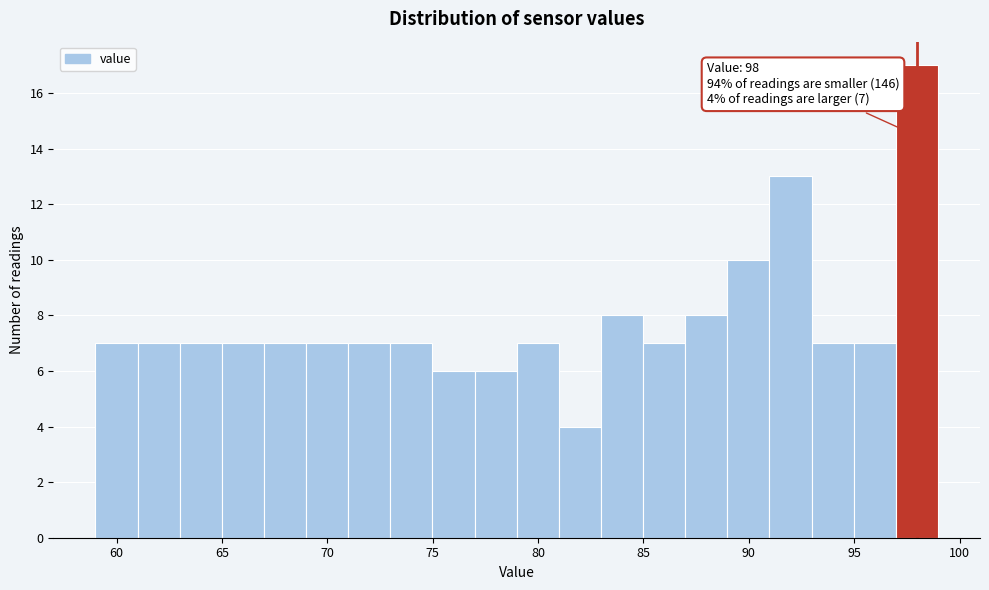

Read against the x-axis, roughly where is the centre of the tallest bar?

98.0